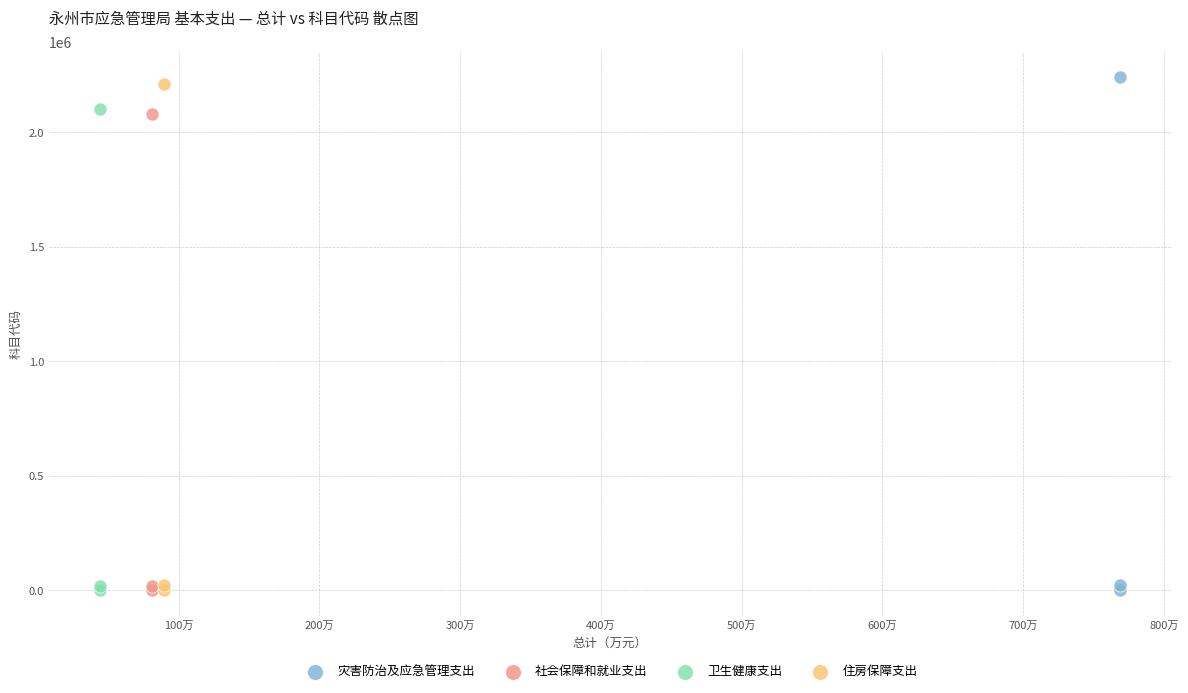

What are all the series names shown in the legend?

灾害防治及应急管理支出, 社会保障和就业支出, 卫生健康支出, 住房保障支出